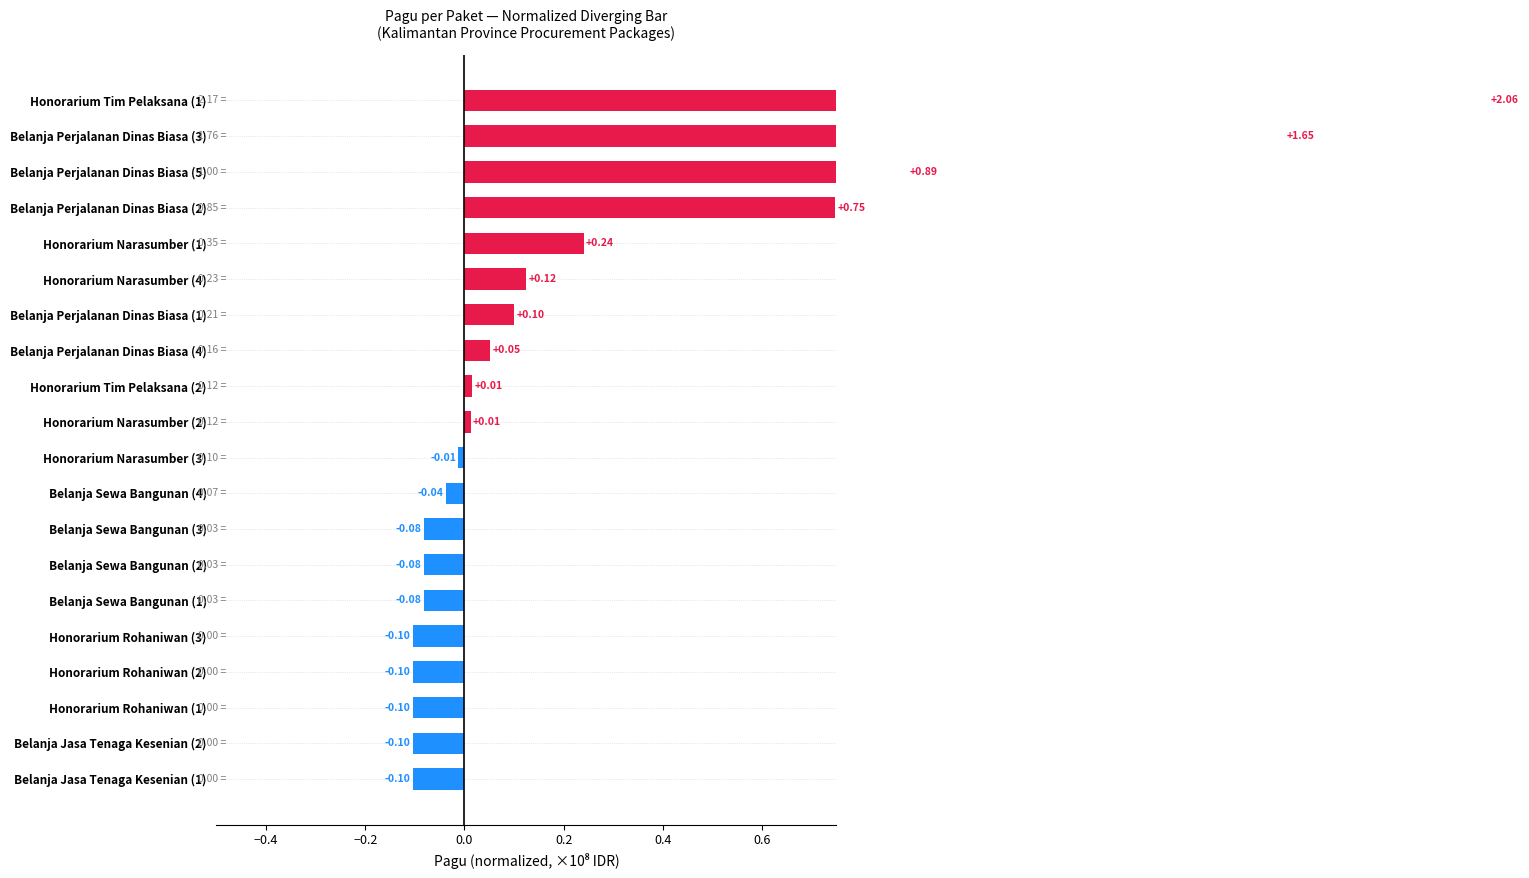

What is the difference between the values at Honorarium Narasumber (2) and Honorarium Rohaniwan (2)?

0.1